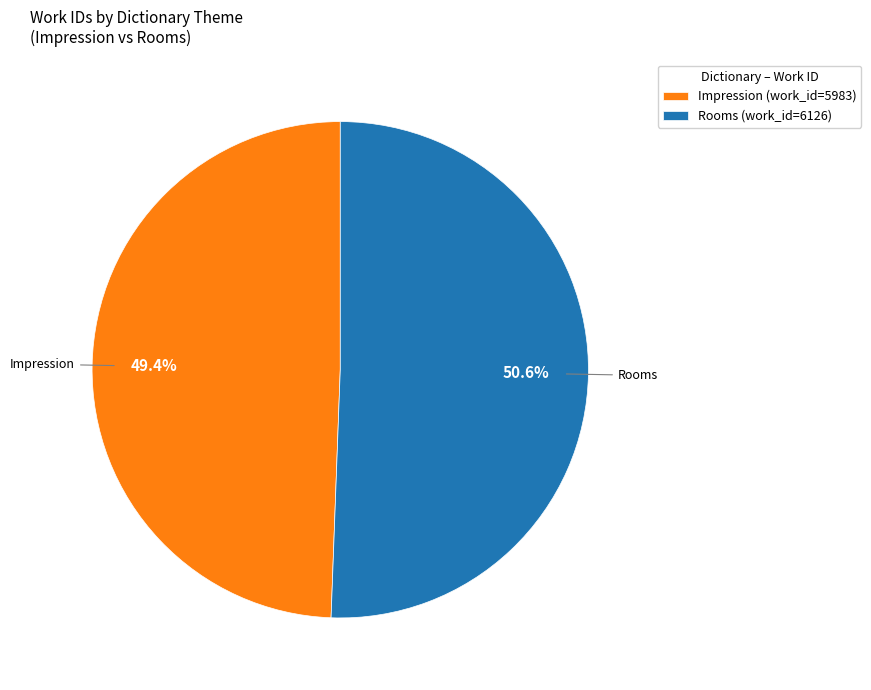

Is it true that Rooms (work_id=6126) is 59% of the pie?

False